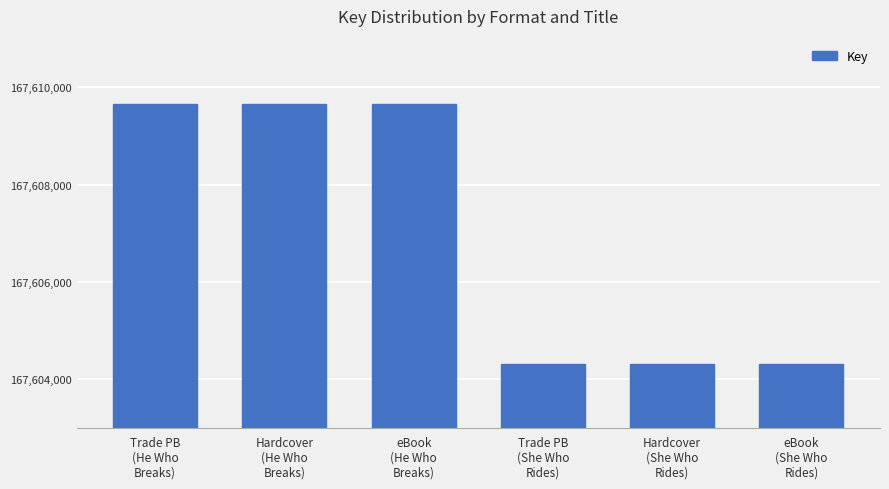

What is the change in value from Hardcover
(He Who
Breaks) to Hardcover
(She Who
Rides)?

-5355